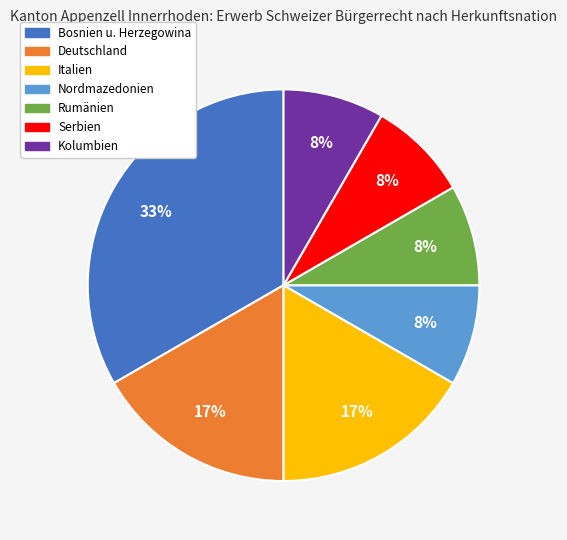

Is the sum of Italien and Kolumbien greater than half?

No